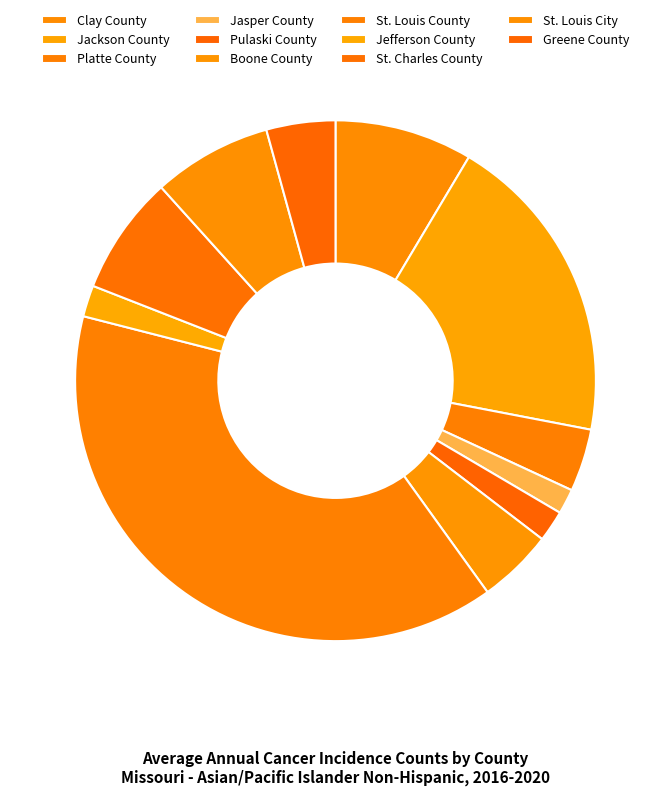

To the nearest percent, what percentage of the pie is Jackson County?

19%